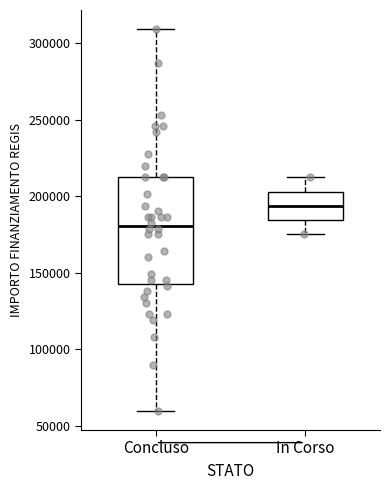

Reading left to right, transcribe this box plot: for each box, give where its median line is, the range the box spans, and where its two whiskers end, as read against the y-axis. The values are not printed on the chart, so give them approximately, as read against the axis.

Concluso: median 180000, box 145000 to 210000, whiskers 60000 to 310000
In Corso: median 195000, box 185000 to 205000, whiskers 175000 to 210000